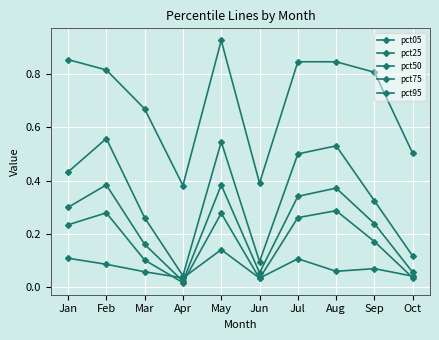

True or false: pct95 and pct50 intersect in this chart.

False